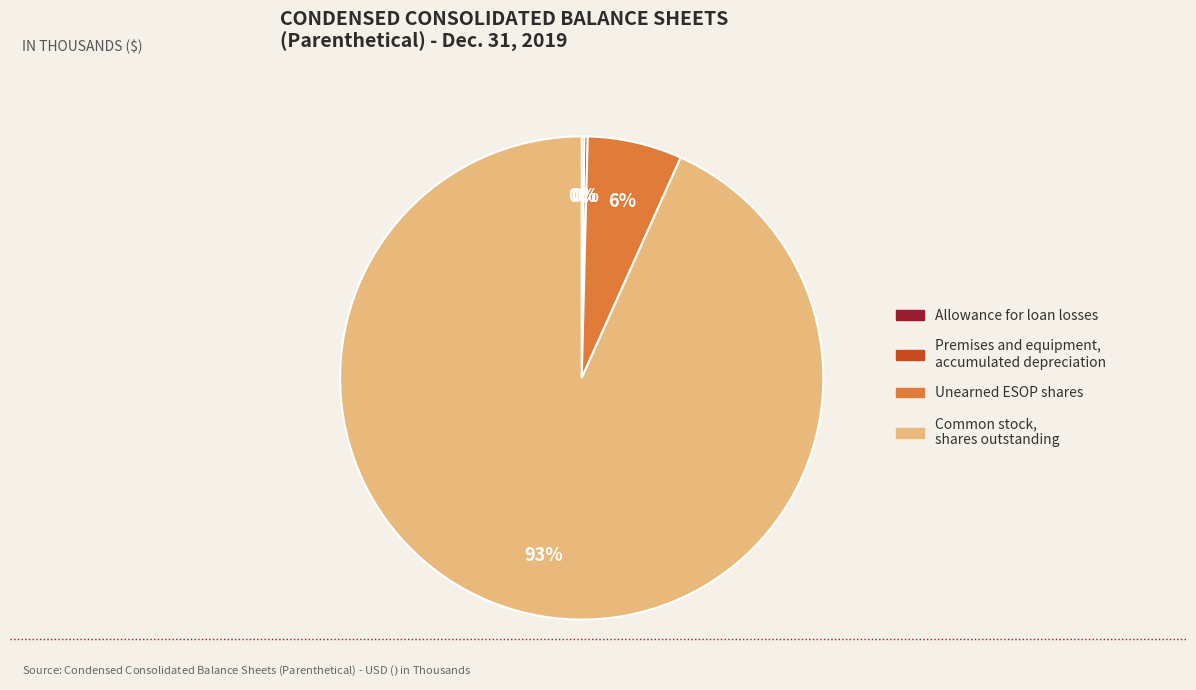

True or false: Common stock, shares outstanding accounts for 99% of the total.

False